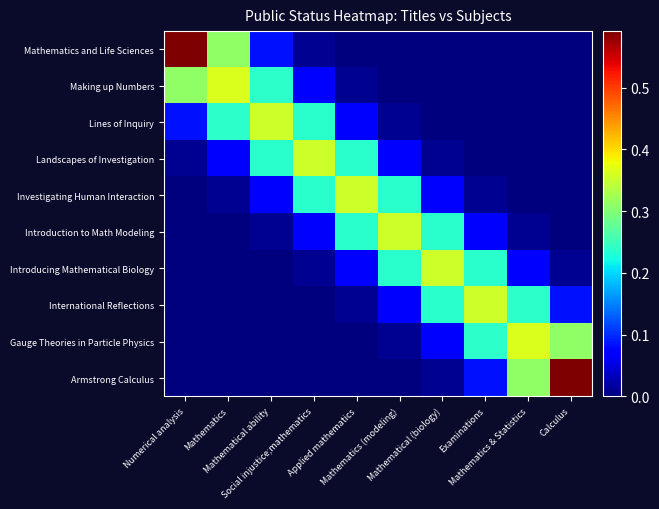

What is the total value across all series at Mathematics (modeling)?

1.0